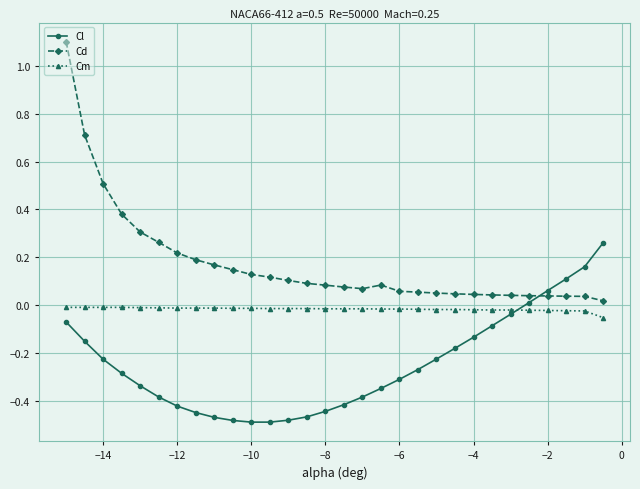

What is the difference between the maximum and second lowest values in the Cd series?

1.1